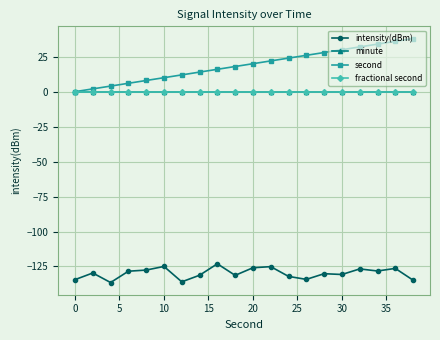

Which series has the largest total across all categories?

second